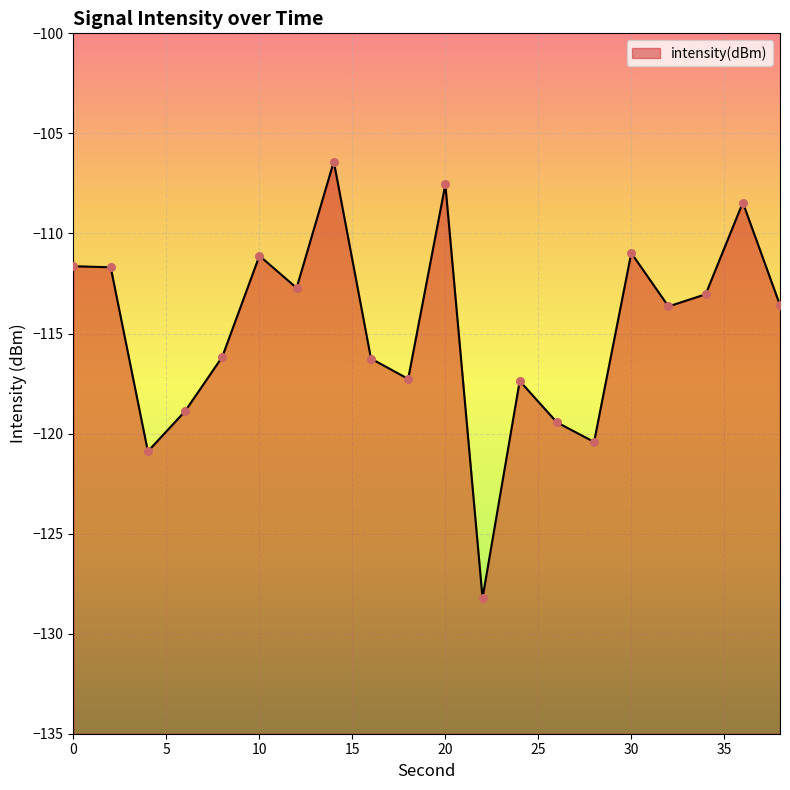

Which has a higher value, 20 or 8?

20